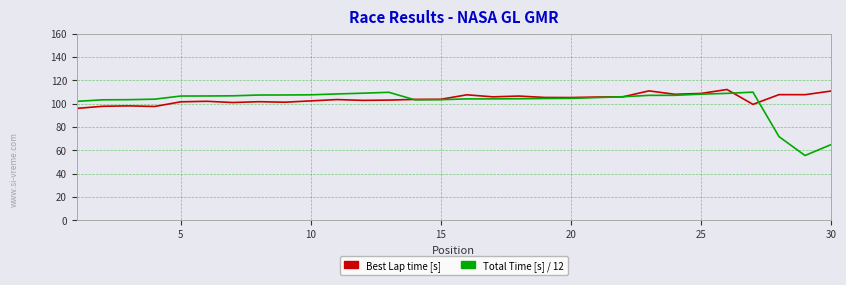

What is the difference between the maximum and minimum values in the Best Lap time [s] series?

16.2